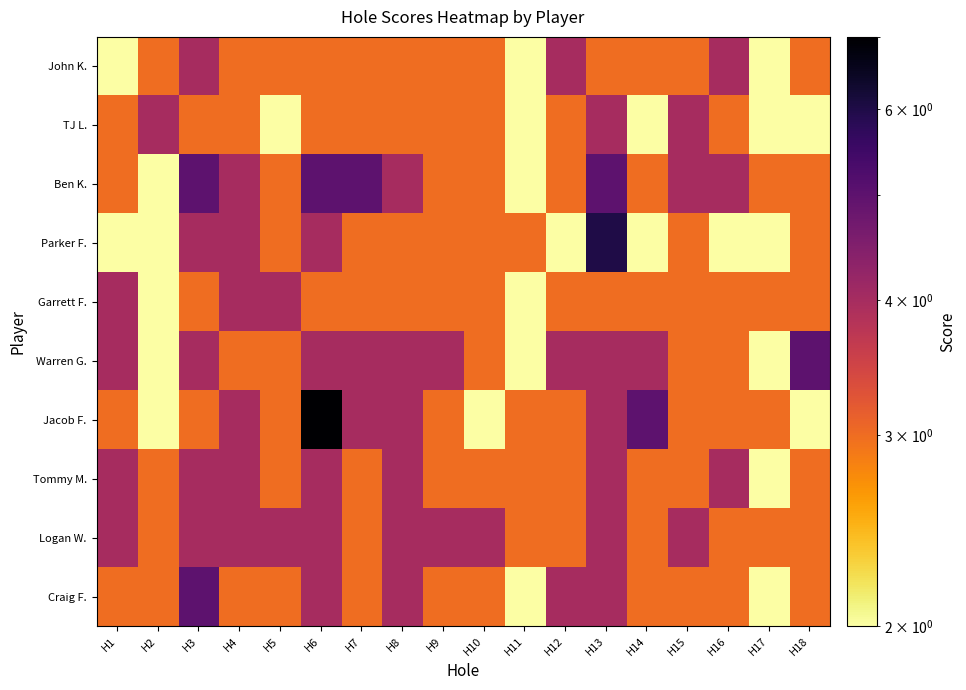

Rank the series by their maximum value, from highest to lowest.

Jacob F., Parker F., Ben K., Warren G., Craig F., John K., TJ L., Garrett F., Tommy M., Logan W.